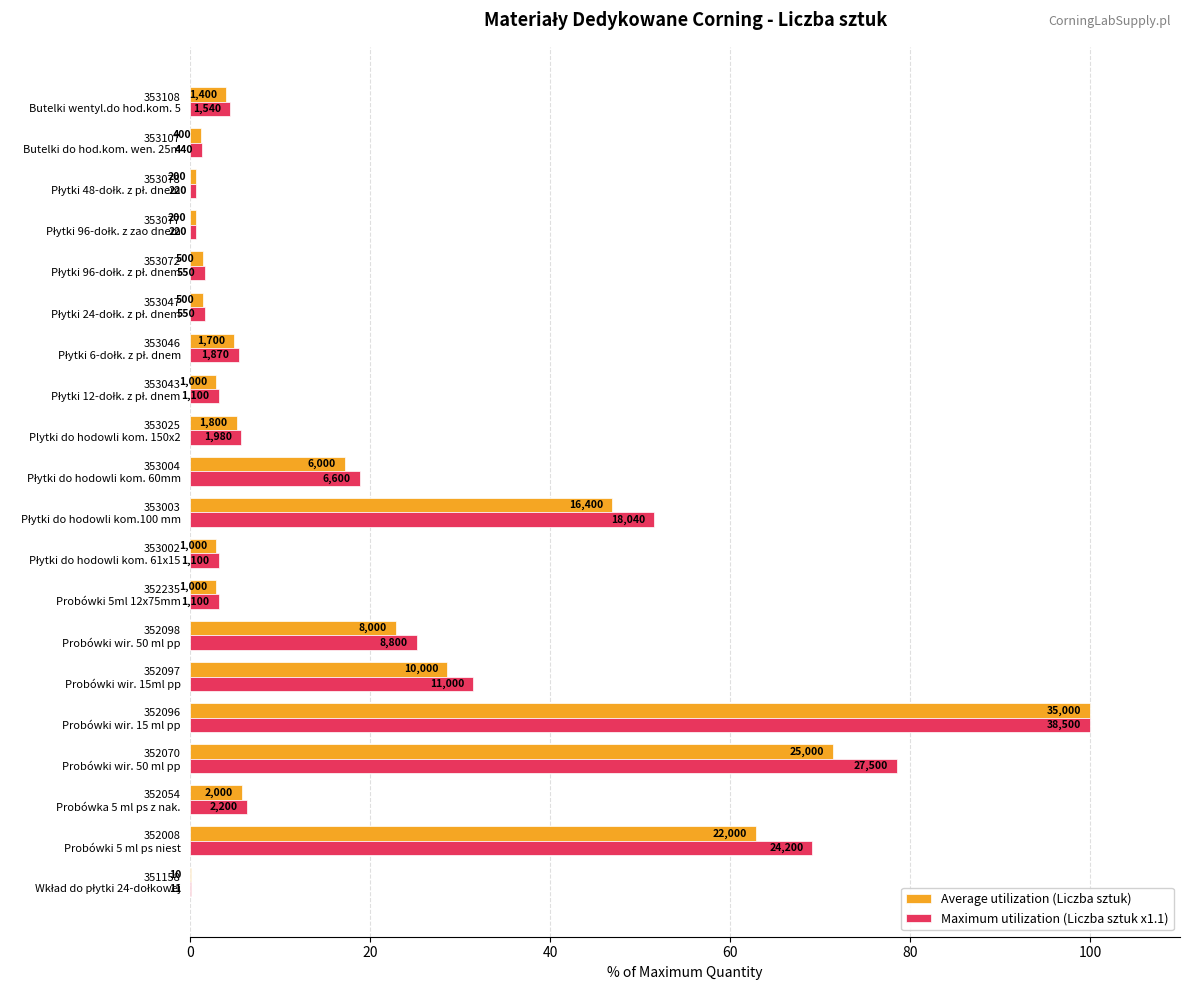

What is the value of the Maximum utilization (Liczba sztuk x1.1) bar at the 2nd from the left?

69.1